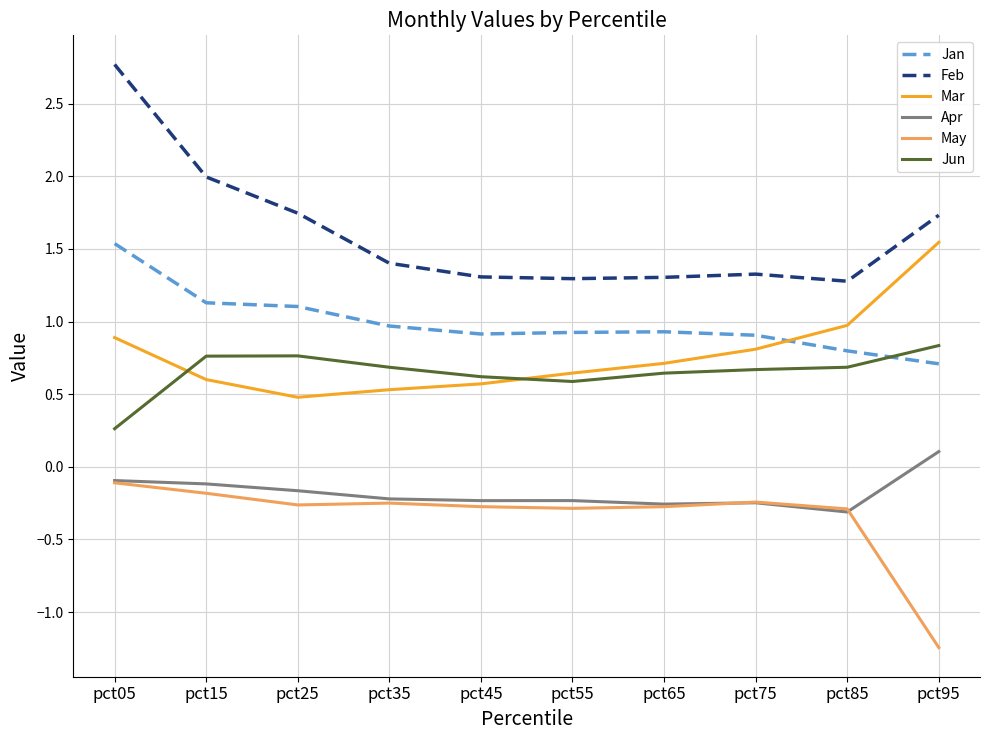

The Jun series shows 0.7 at pct85. True or false?

True